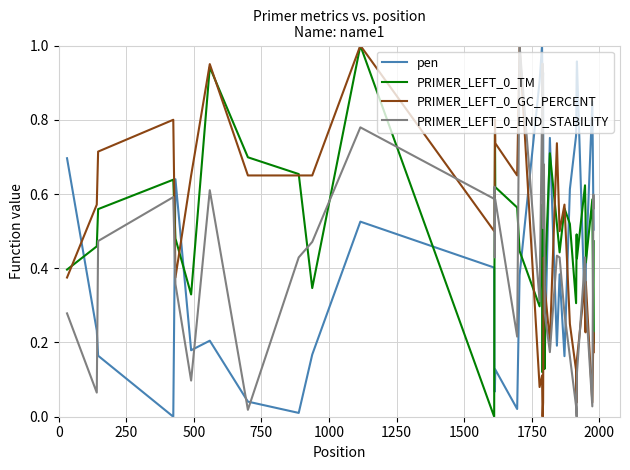

After their last crossing, which series has the higher values: PRIMER_LEFT_0_TM or pen?

pen